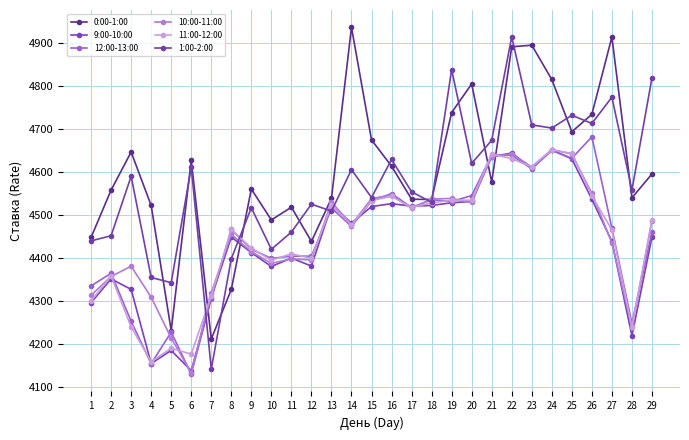

How many lines are shown in the chart?

6